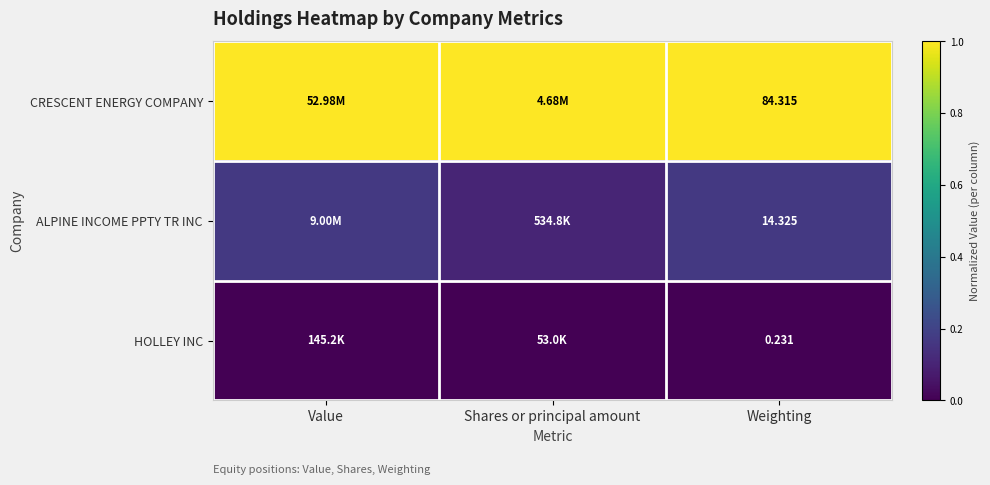

At which label does ALPINE INCOME PPTY TR INC reach its minimum?

Shares or principal amount